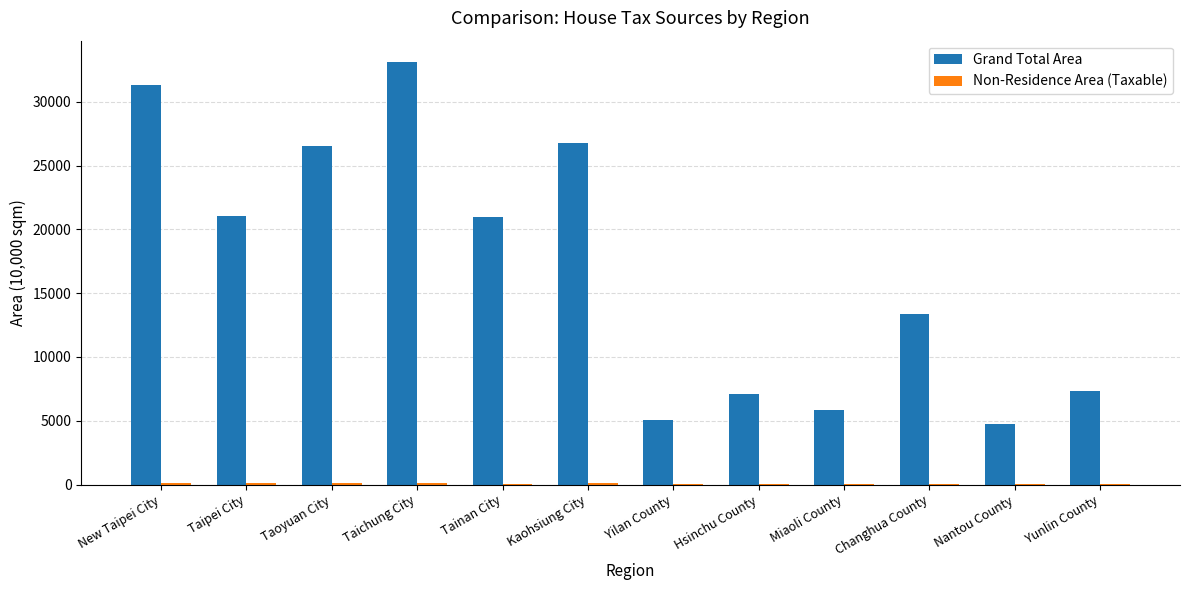

At which category does the chart reach its peak across all series?

Taichung City